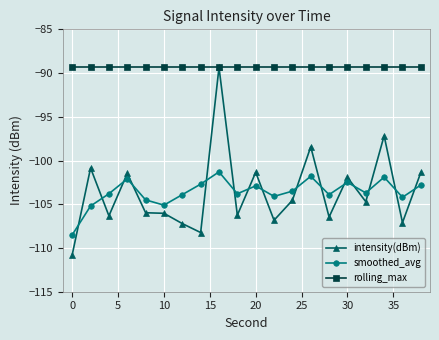

True or false: rolling_max and smoothed_avg intersect in this chart.

False